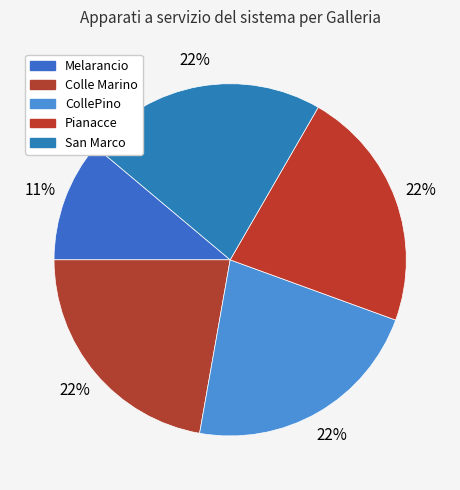

Which category has the biggest portion of the pie?

Colle Marino